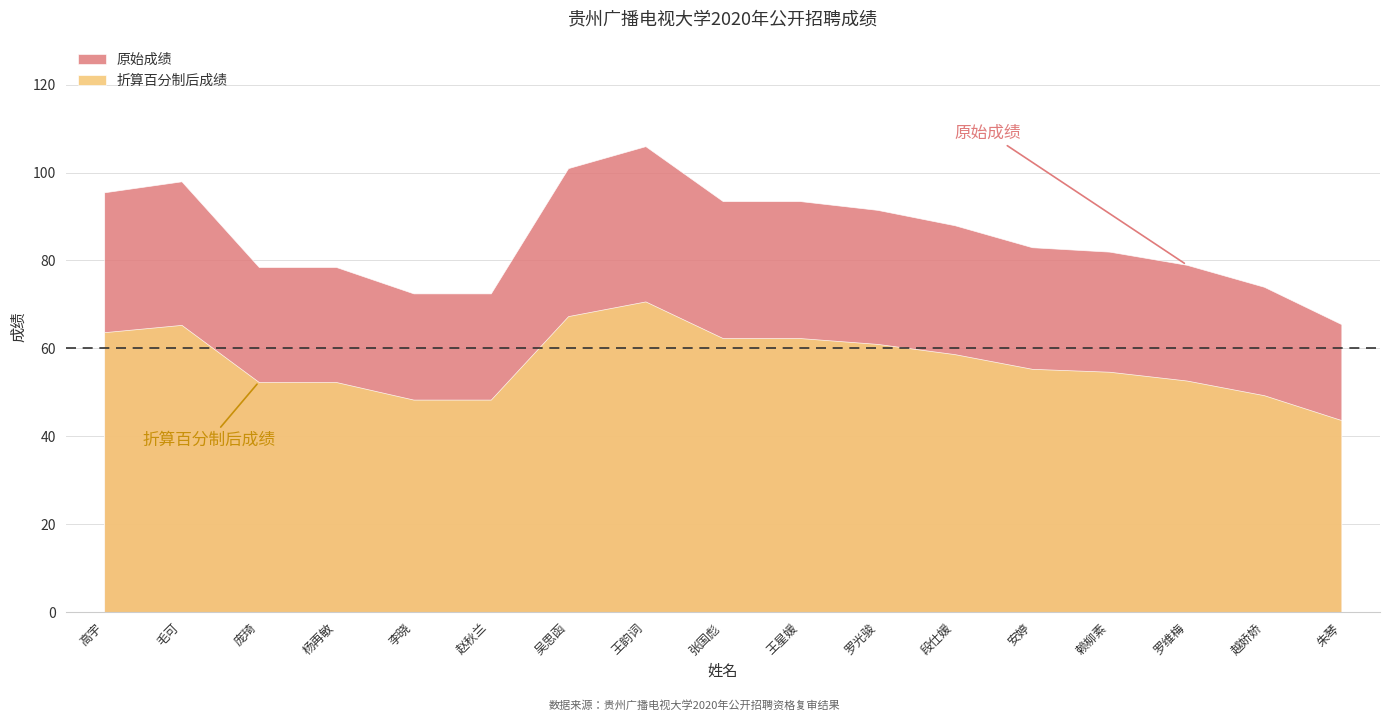

How many lines are shown in the chart?

2